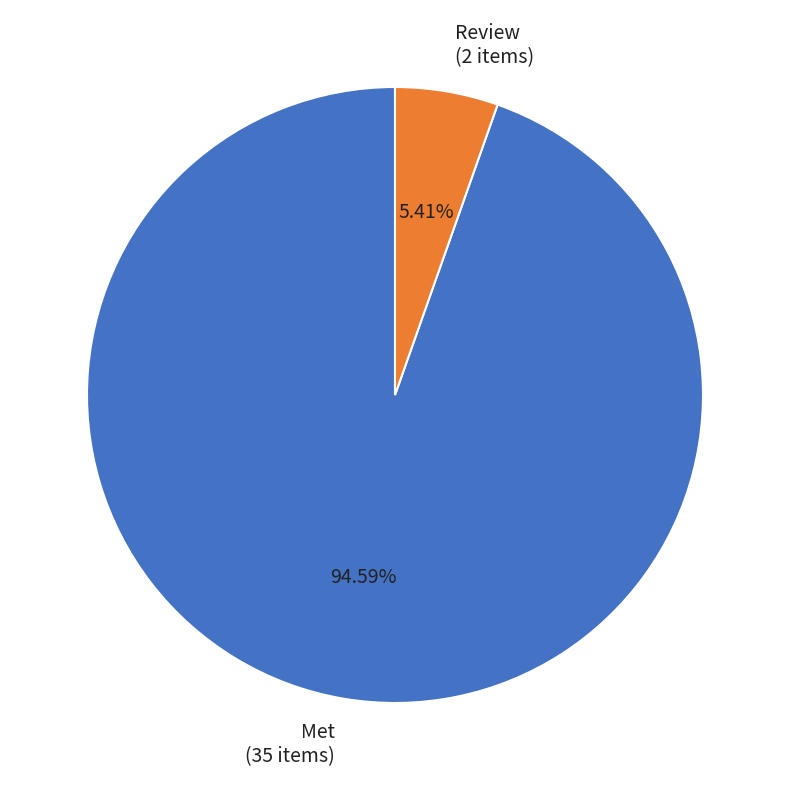

To the nearest percent, what is the difference between the Review and Met slice percentages?

89%